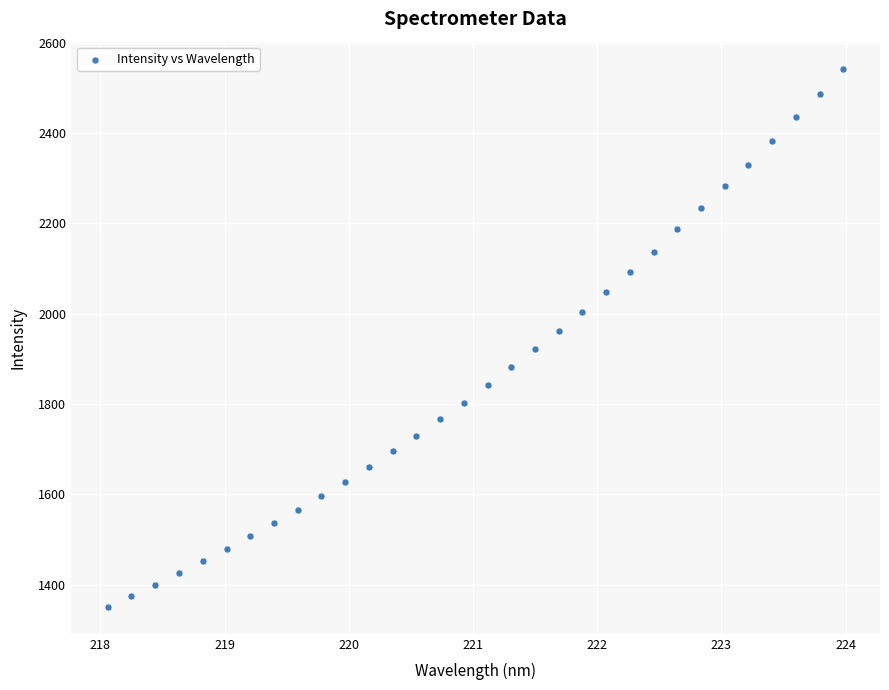

What is the range of Y values (max minus min)?

1191.8